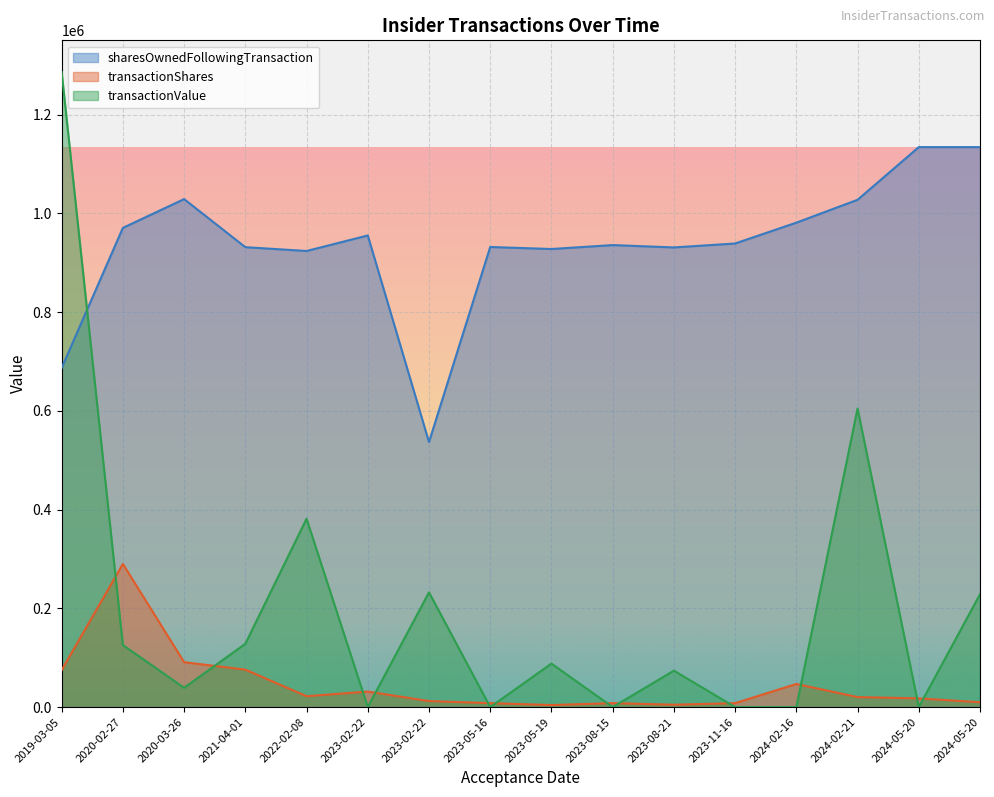

Where is the first local minimum for transactionValue?

2020-03-26